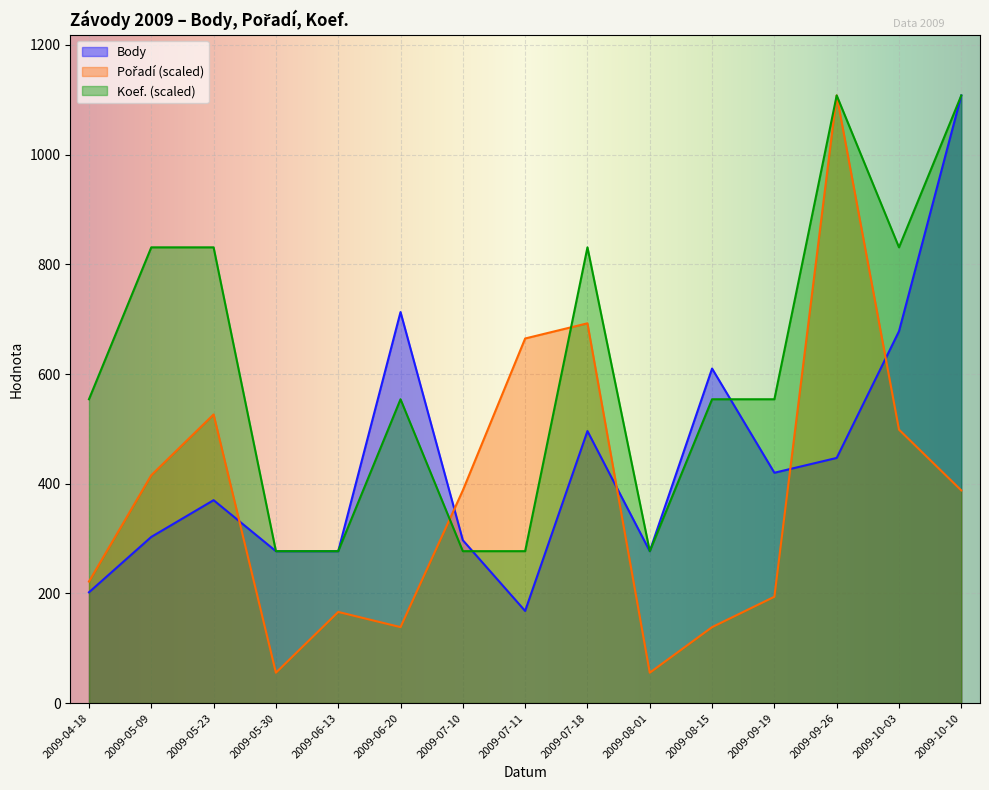

Between which two adjacent categories do Pořadí and Koef. first intersect?

2009-06-20 and 2009-07-10